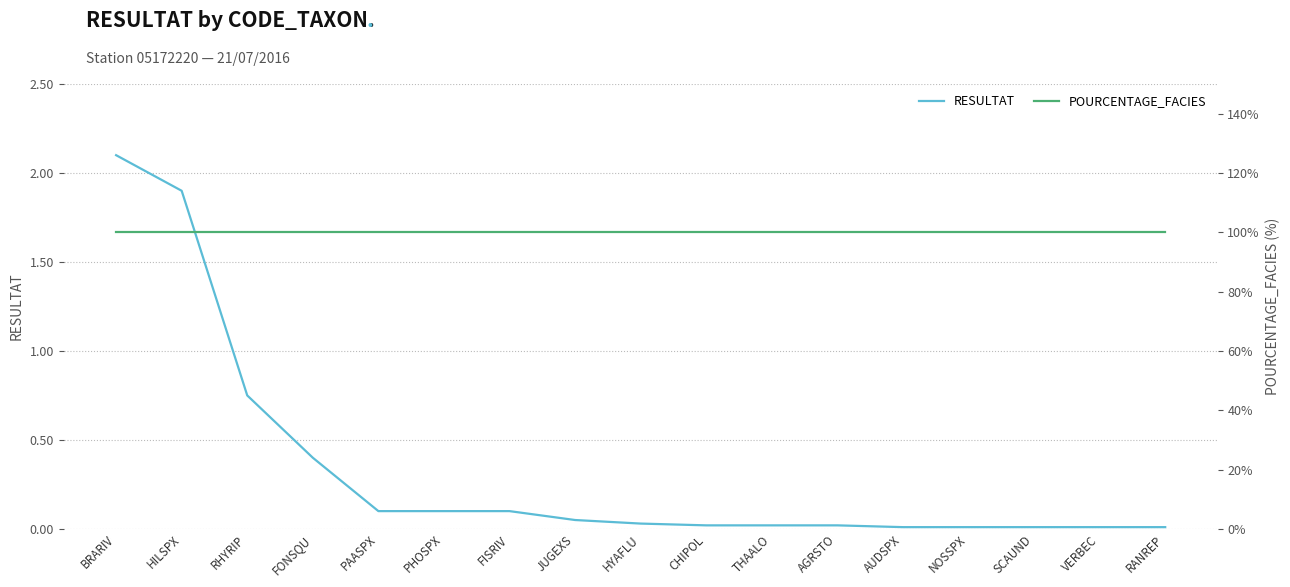

Between AGRSTO and HILSPX, which is larger?

HILSPX